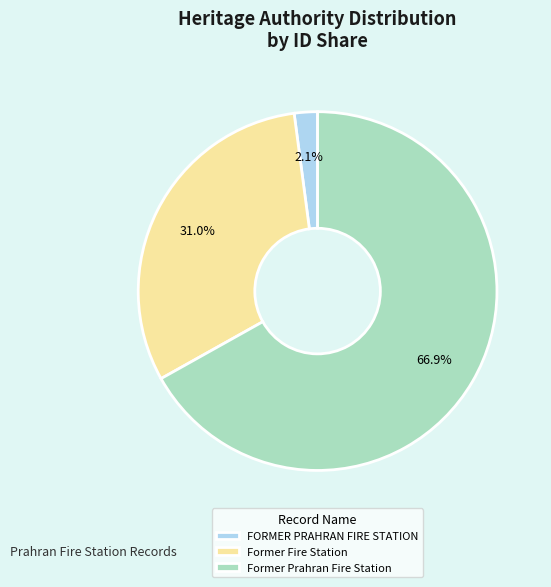

How many slices are in this pie chart?

3